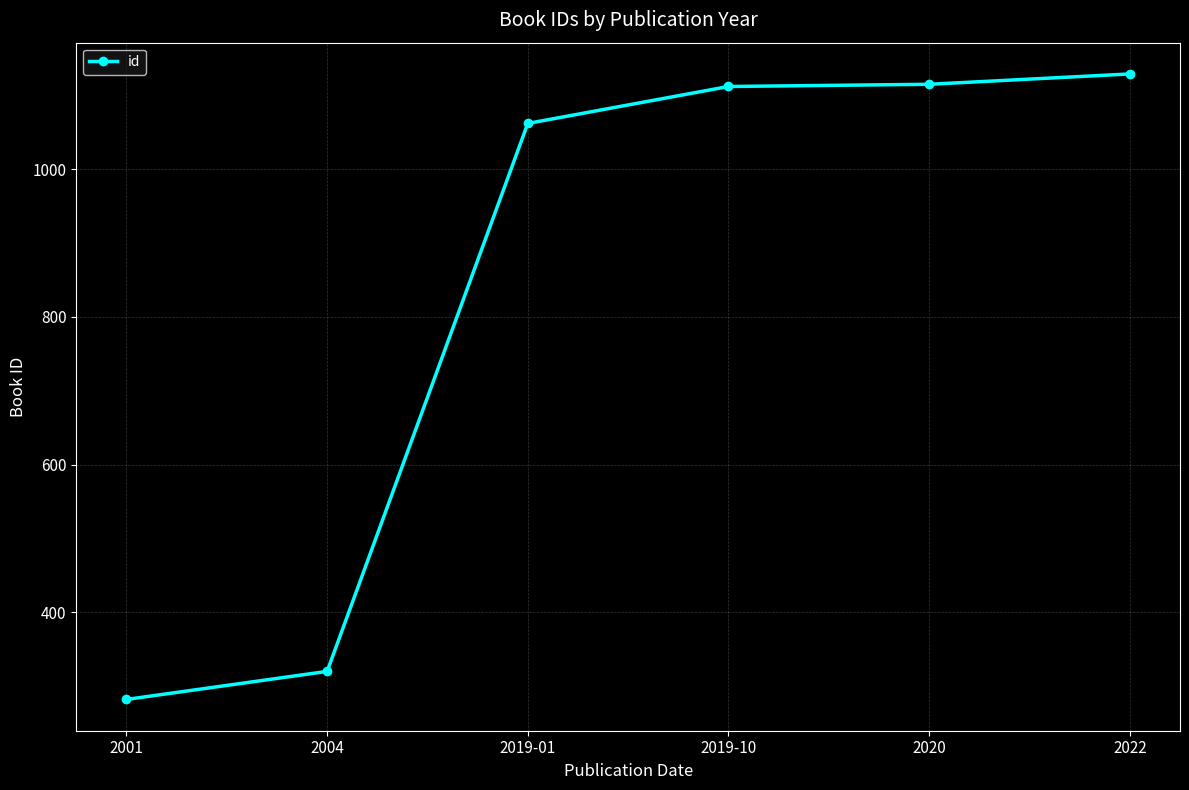

The value at 2020 is 1115. True or false?

True